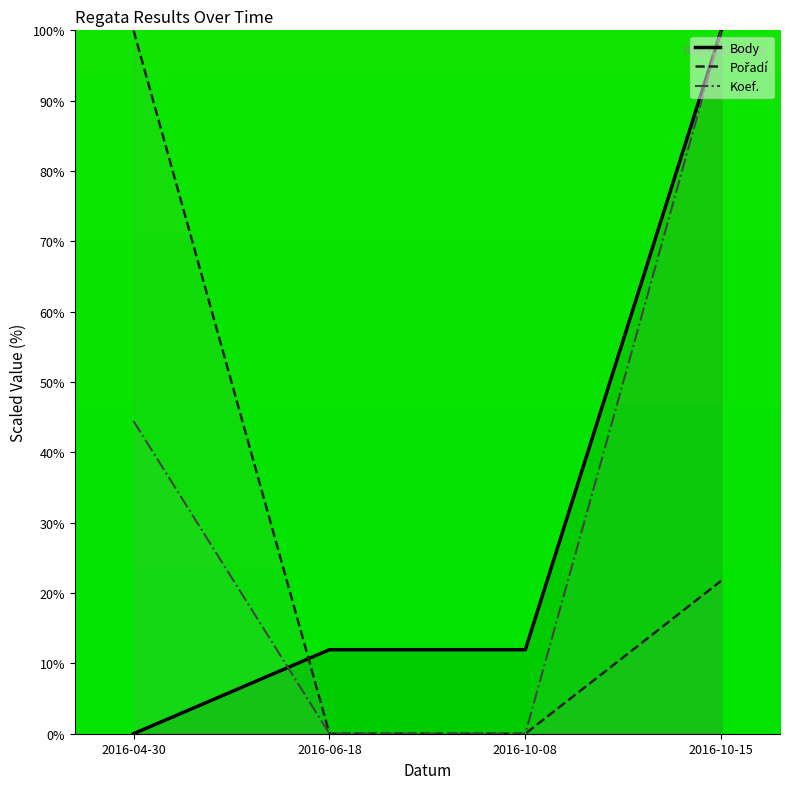

What is the spread (max minus min) of values at 2016-10-08?

11.9